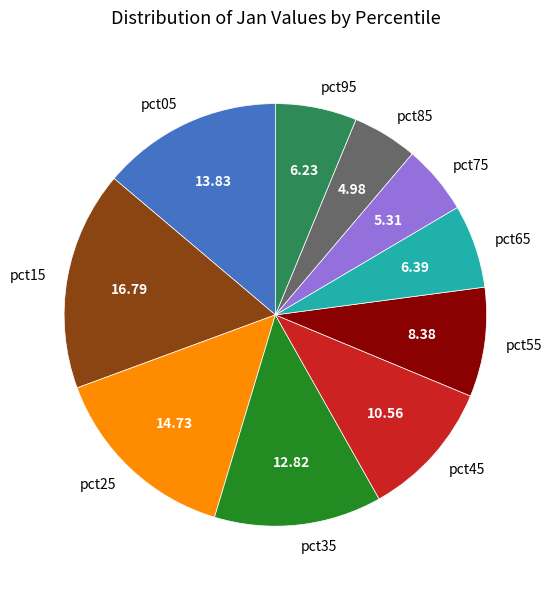

Does pct85 represent more than half of the total?

No